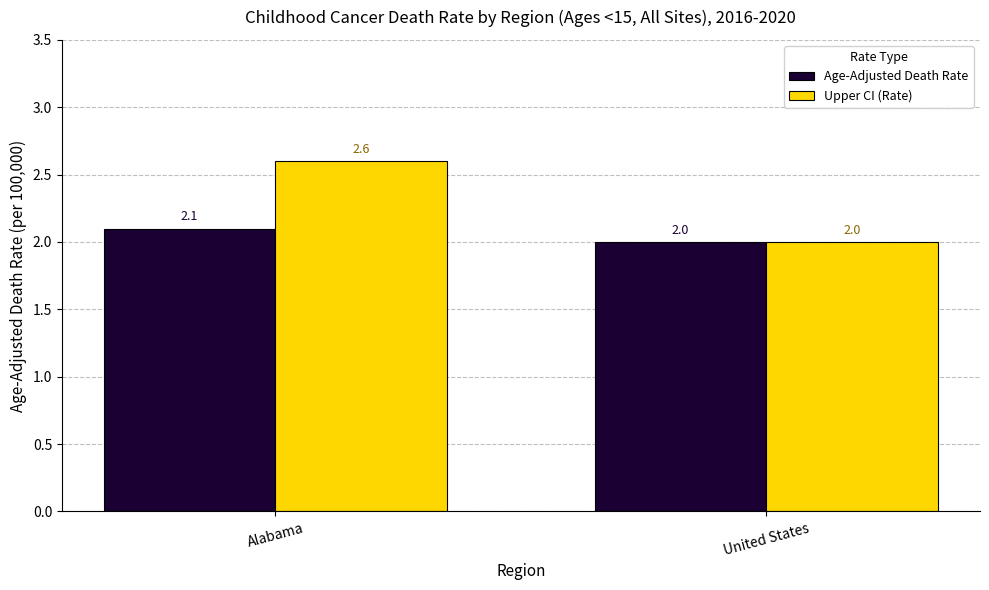

True or false: Upper CI (Rate) has a value of 2.6 at Alabama.

True